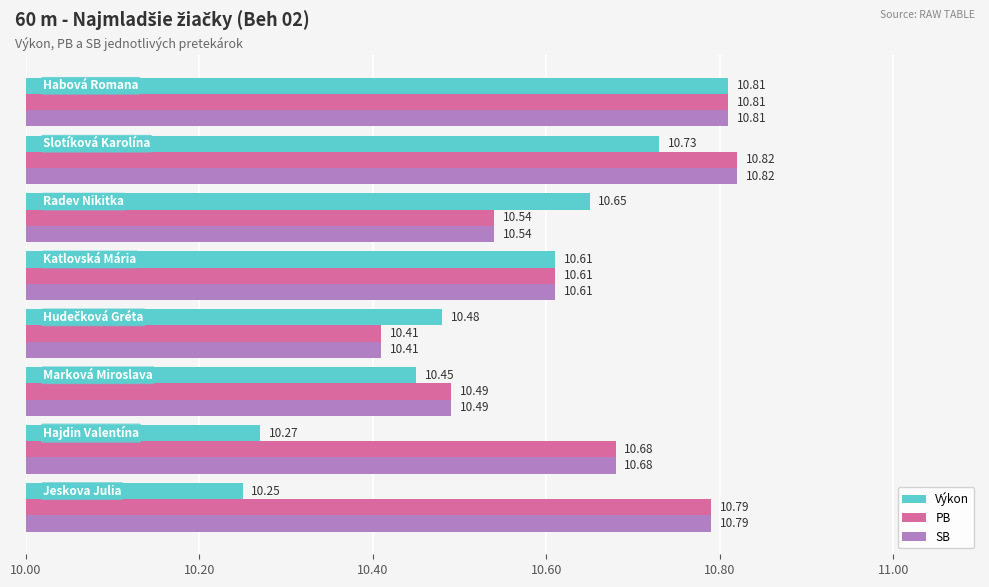

How many Výkon values are between 10 and 11?

8